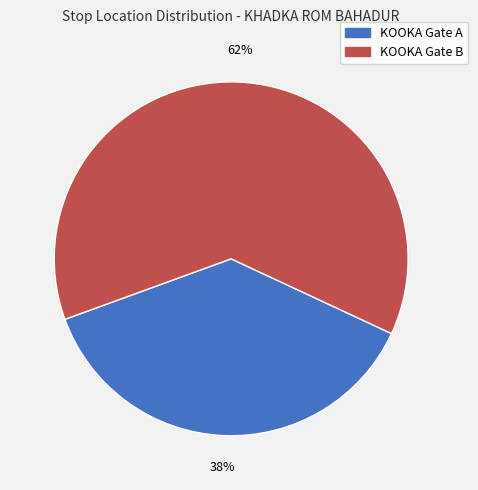

Between KOOKA Gate A and KOOKA Gate B, which is larger?

KOOKA Gate B